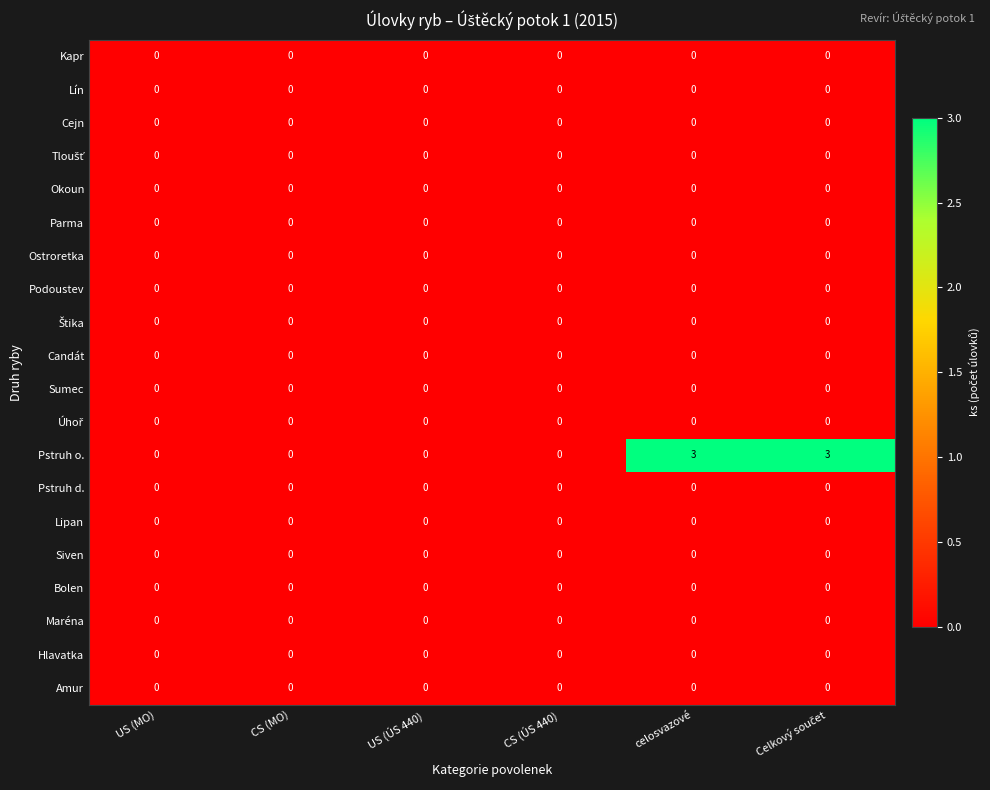

The value of Kapr at US (MO) is 0. True or false?

True